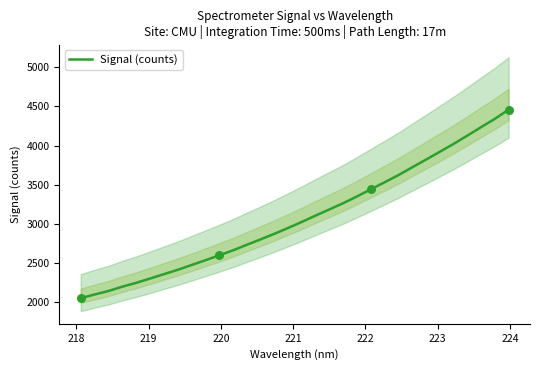

What is the highest value of the Signal (counts) series?

4457.8